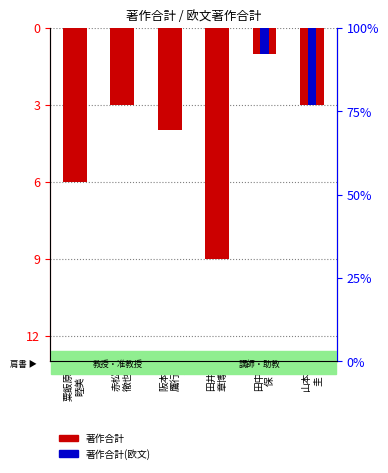

What is the total value across all series at 田井
章博?

-9